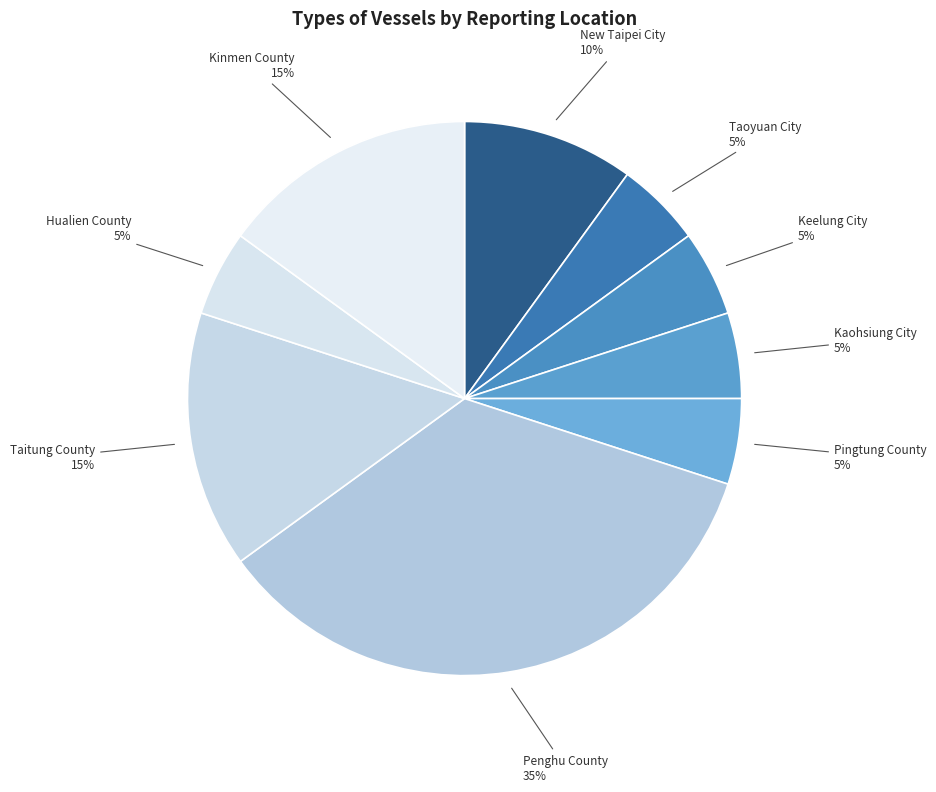

Does New Taipei City represent more than half of the total?

No